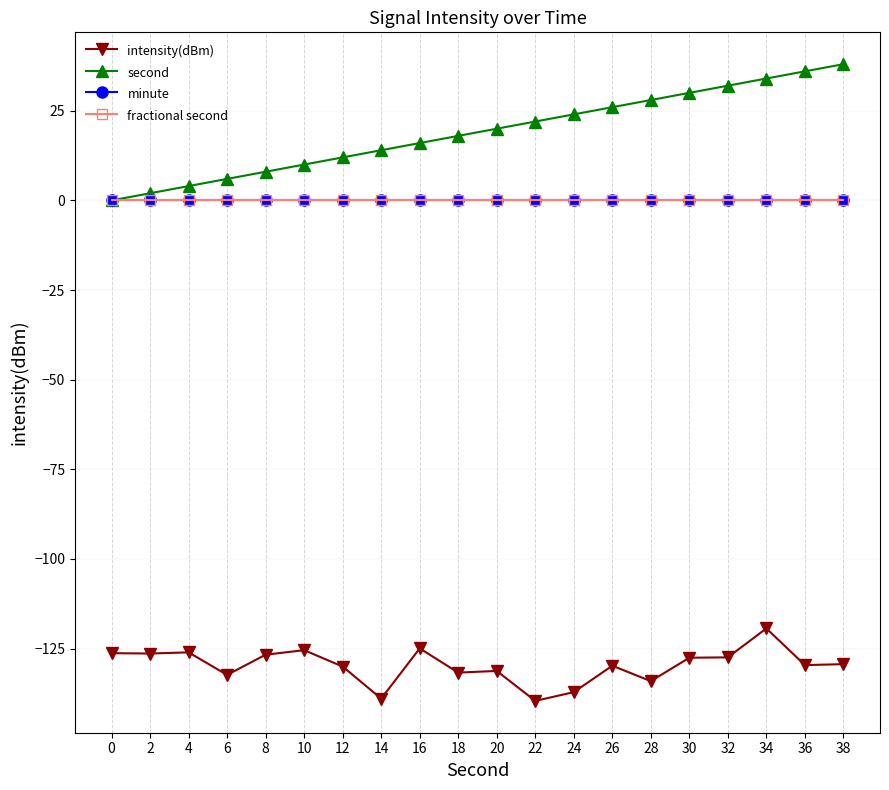

Which category has the highest value in the second series?

38